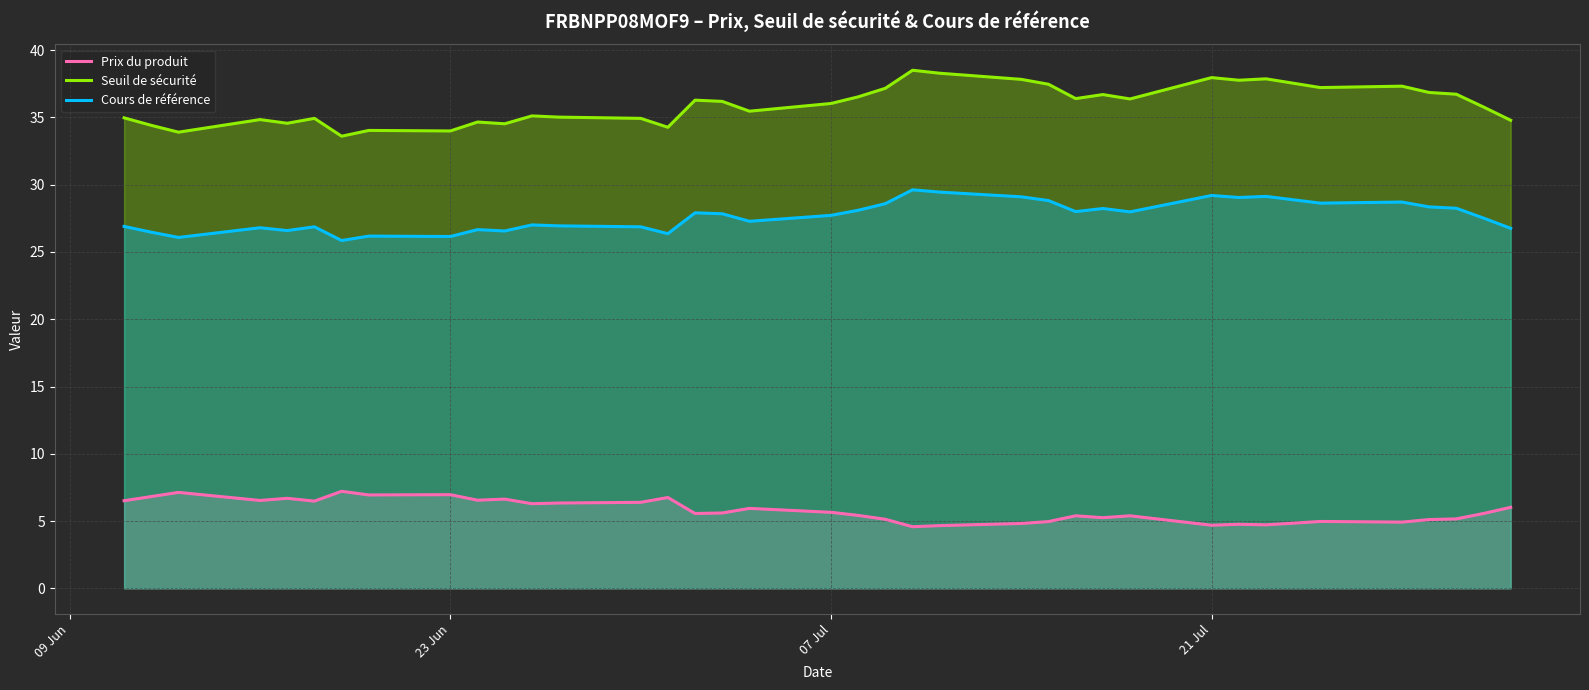

True or false: Cours de référence and Seuil de sécurité cross at least once.

False